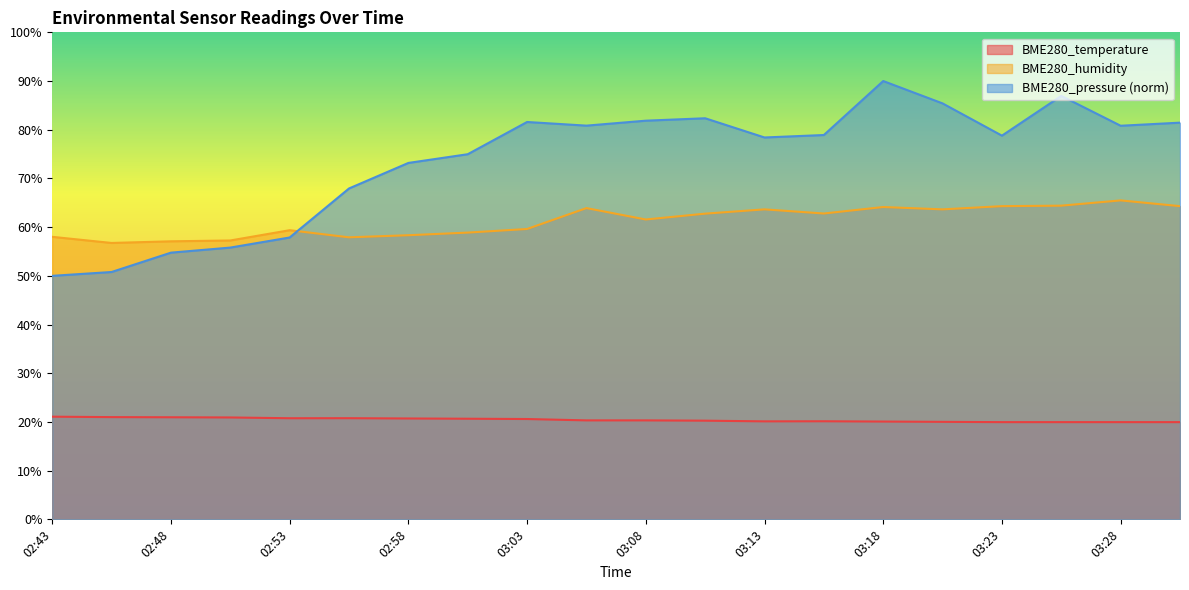

How many intersections are there between BME280_humidity and BME280_pressure_norm?

1